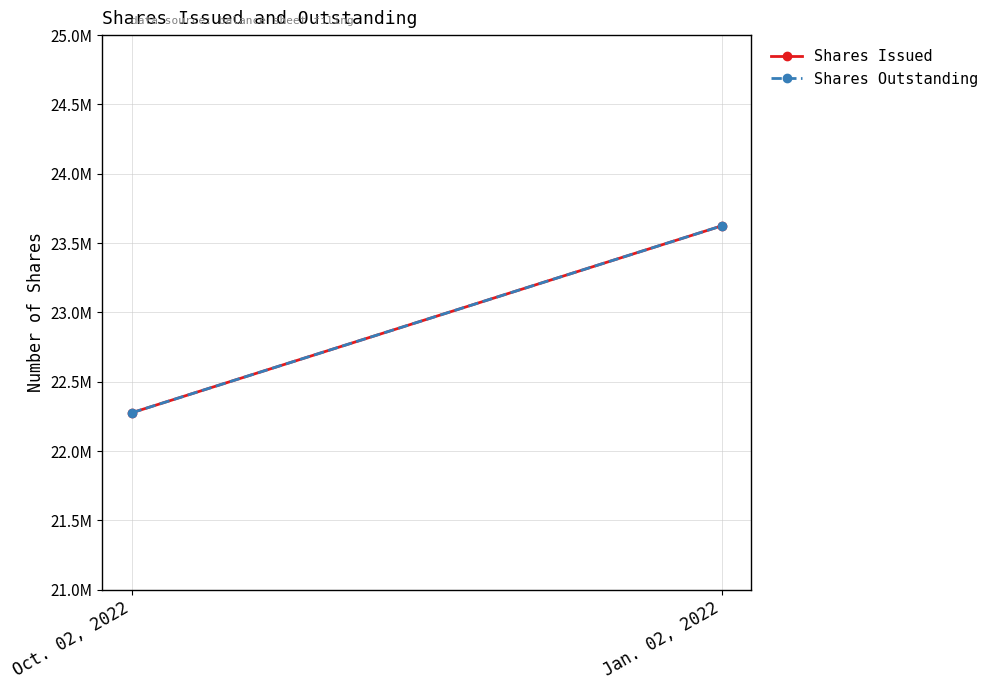

What is the smallest value displayed?

22275612